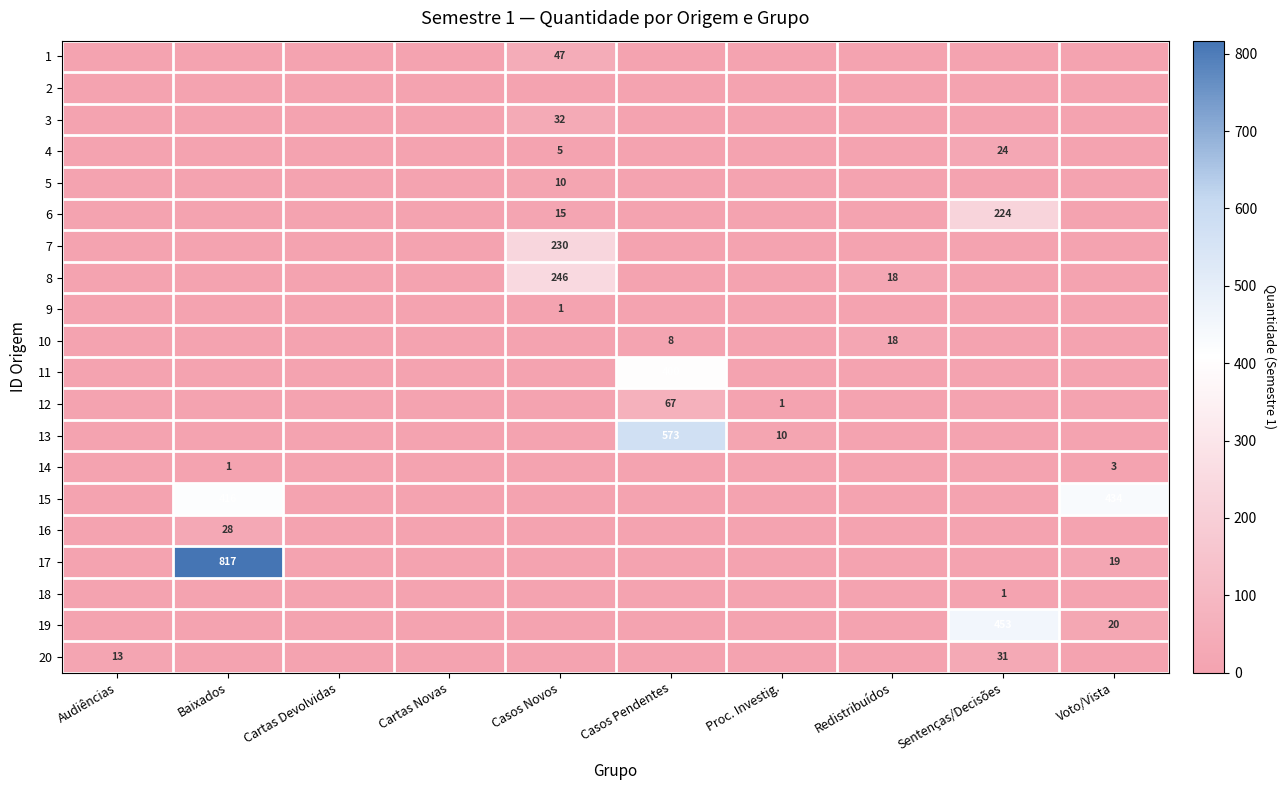

Is the value of 2 at Casos Novos greater than the value of 19 at Cartas Devolvidas?

No